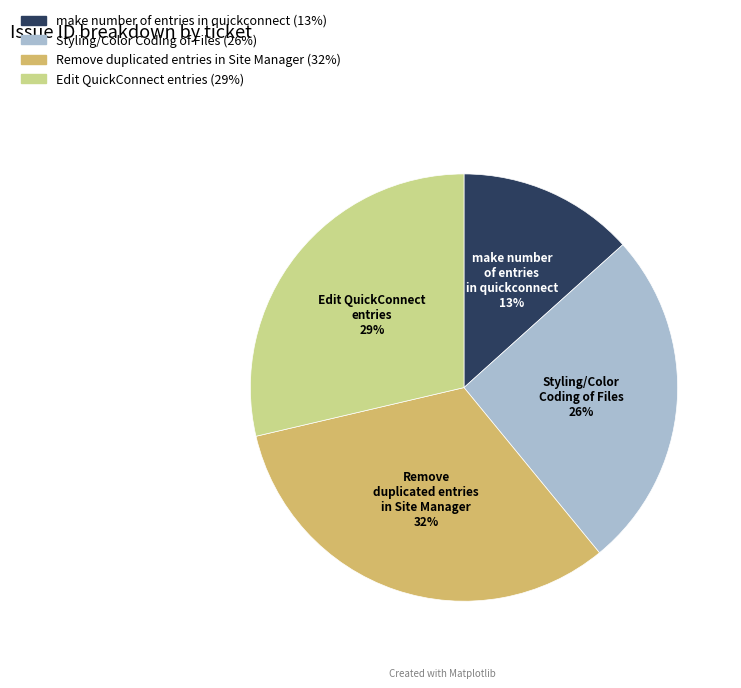

How many slices are in this pie chart?

4